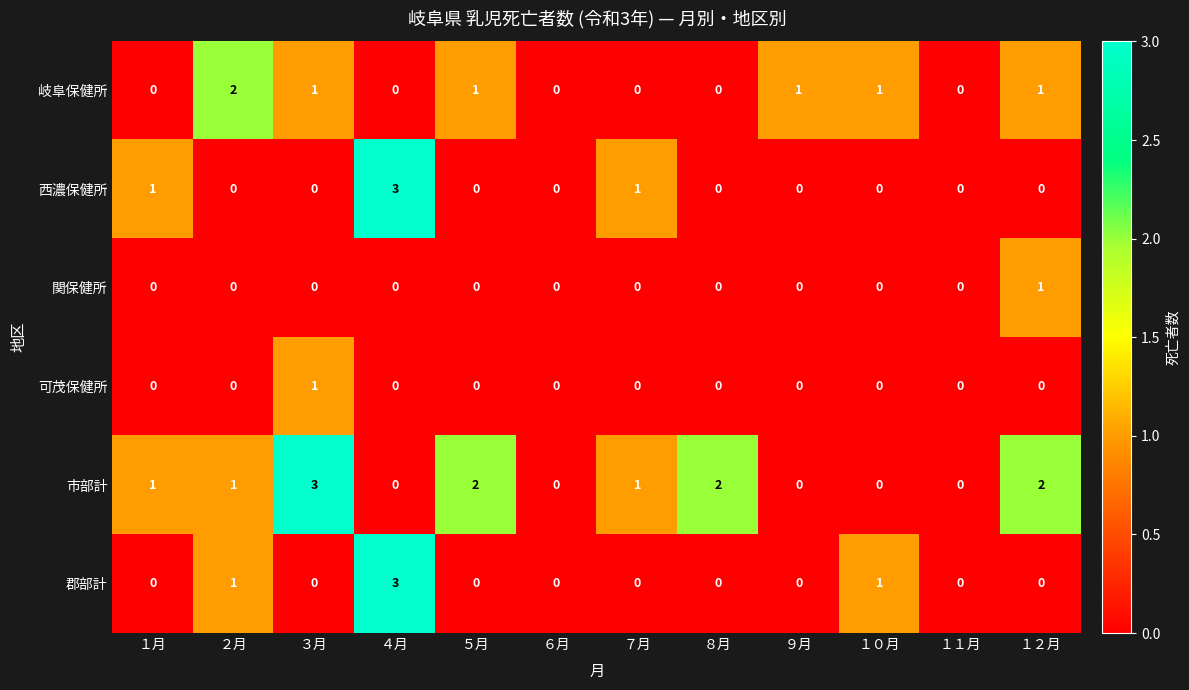

What is the total value across all series at ４月?

6